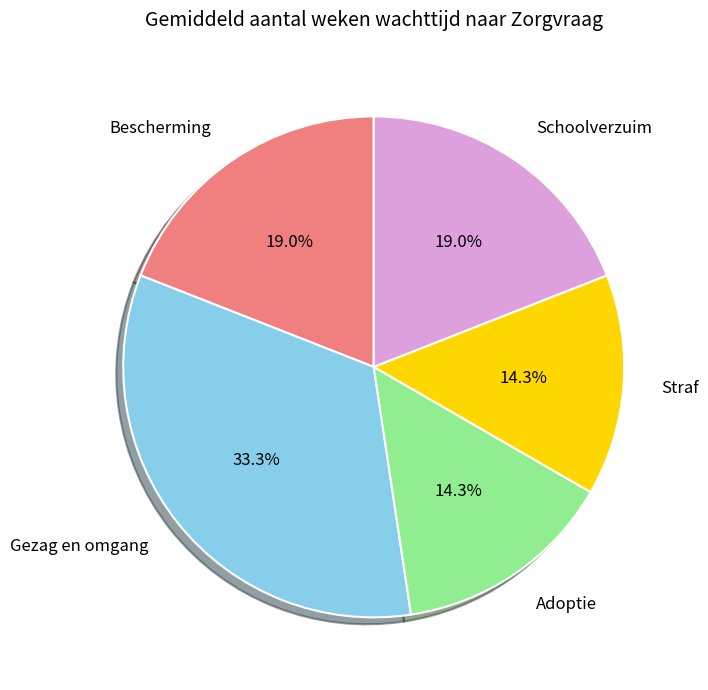

Does any single category account for the majority?

No